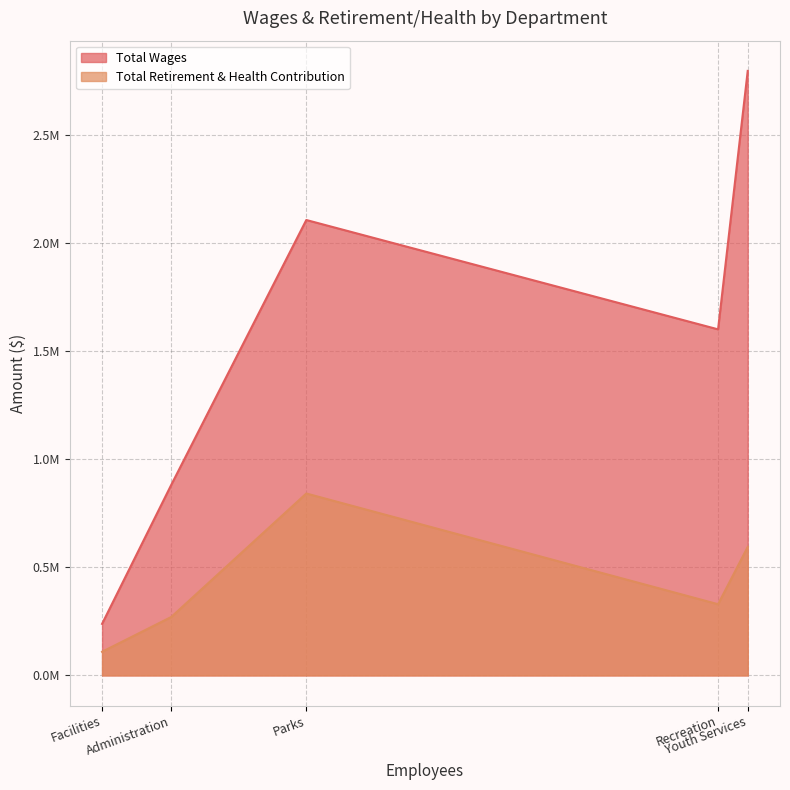

Reading left to right, extract all data points from this chart.

Total Wages: Youth Services=2798672	Parks=2108356	Recreation=1602119	Administration=882089	Facilities=238522
Total Retirement & Health Contribution: Youth Services=594873	Parks=842164	Recreation=329545	Administration=270437	Facilities=109372